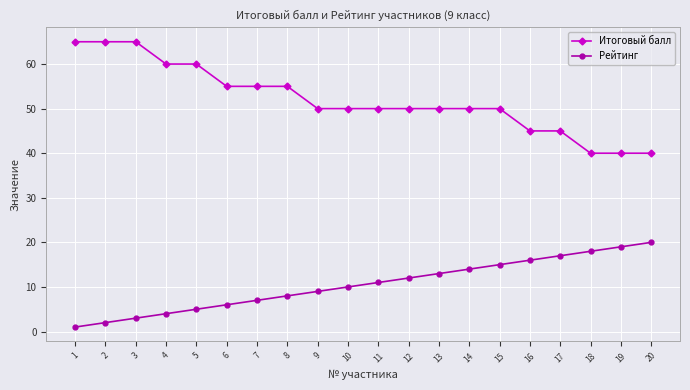

What is the average value of the Итоговый балл series?

52